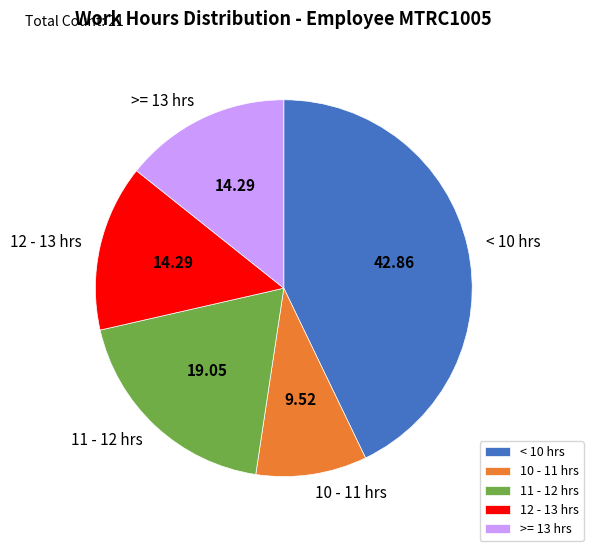

Combined, do < 10 hrs and 10 - 11 hrs account for over 50%?

Yes